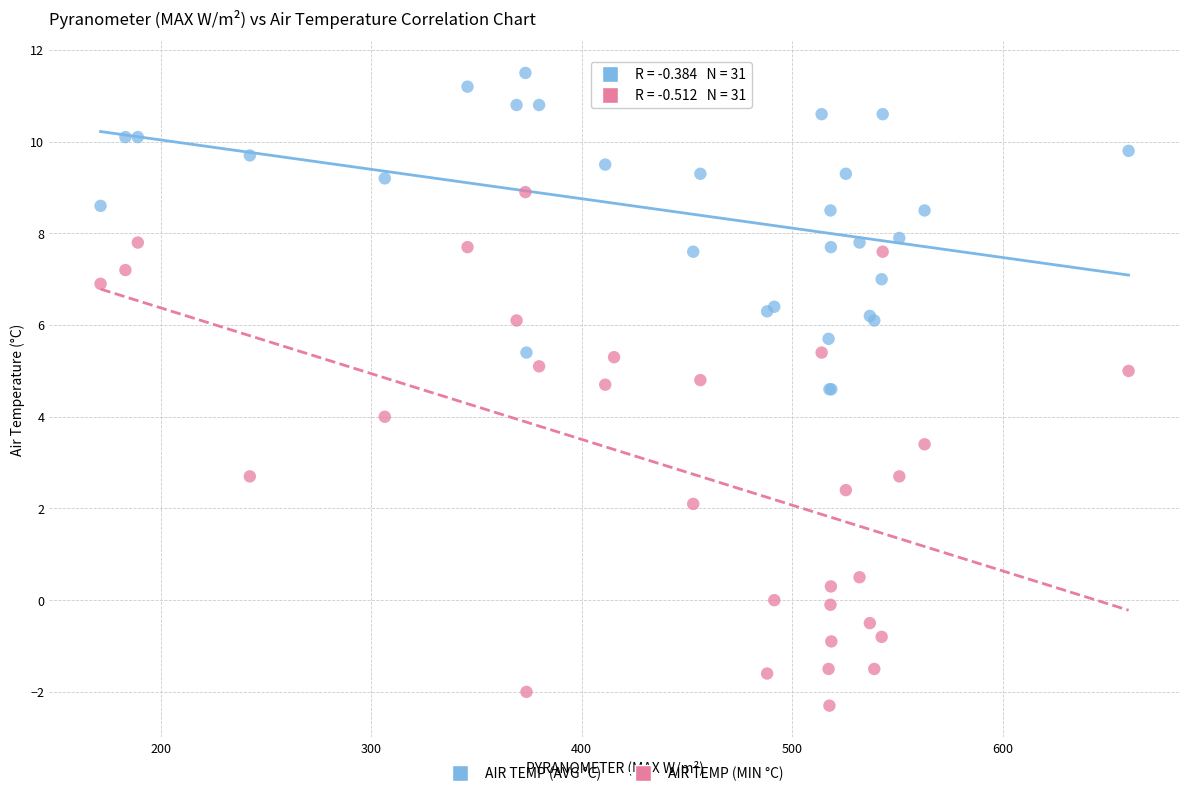

Which series has the widest spread of Y values?

AIR TEMP (MIN °C)